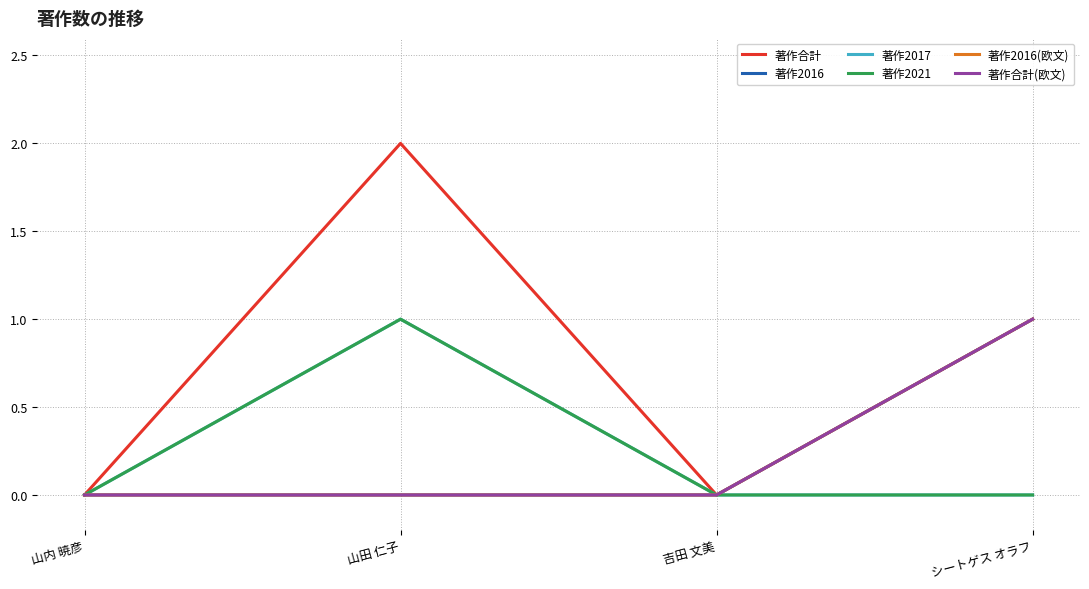

At which category is the sum across all series the highest?

山田 仁子